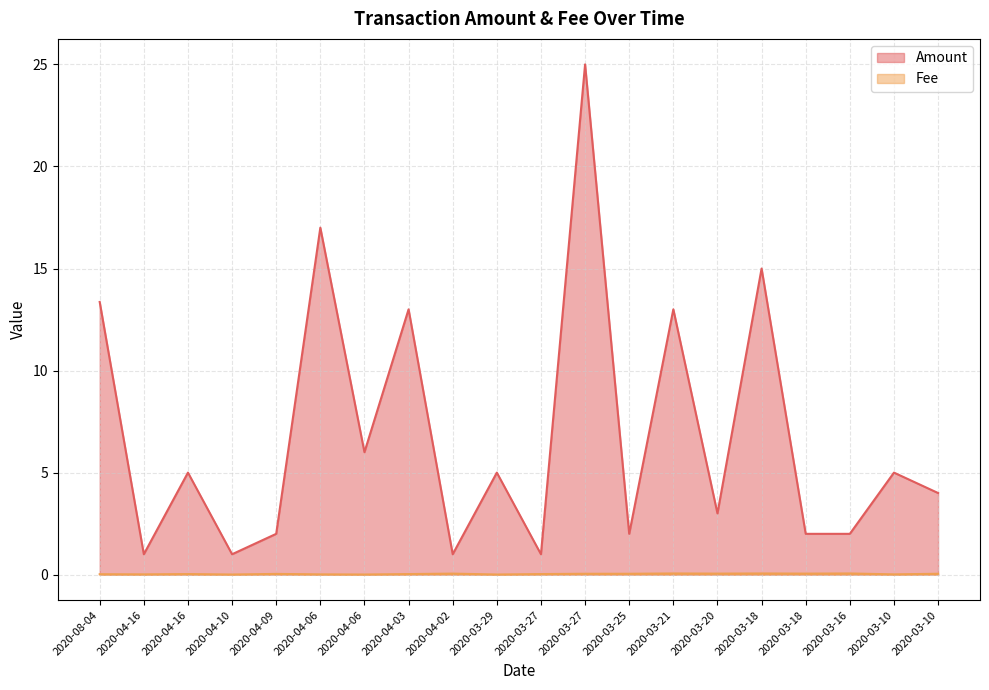

Where is the first local maximum for Amount?

2020-04-16